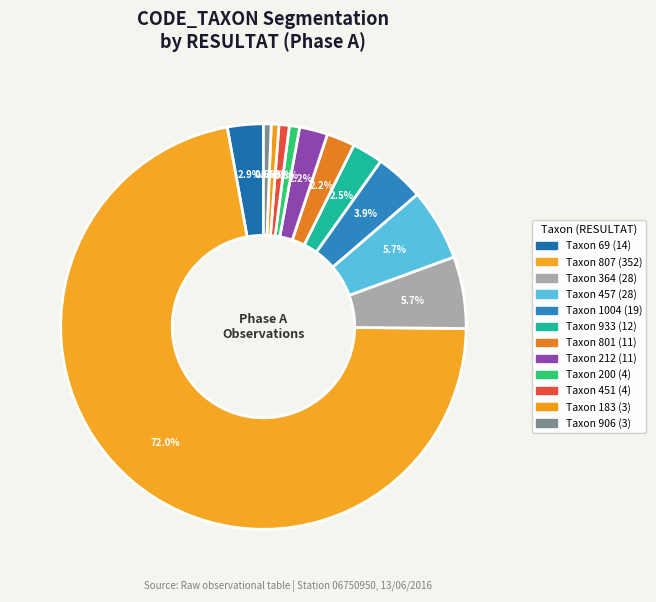

Is there any slice that represents more than half of the pie?

Yes